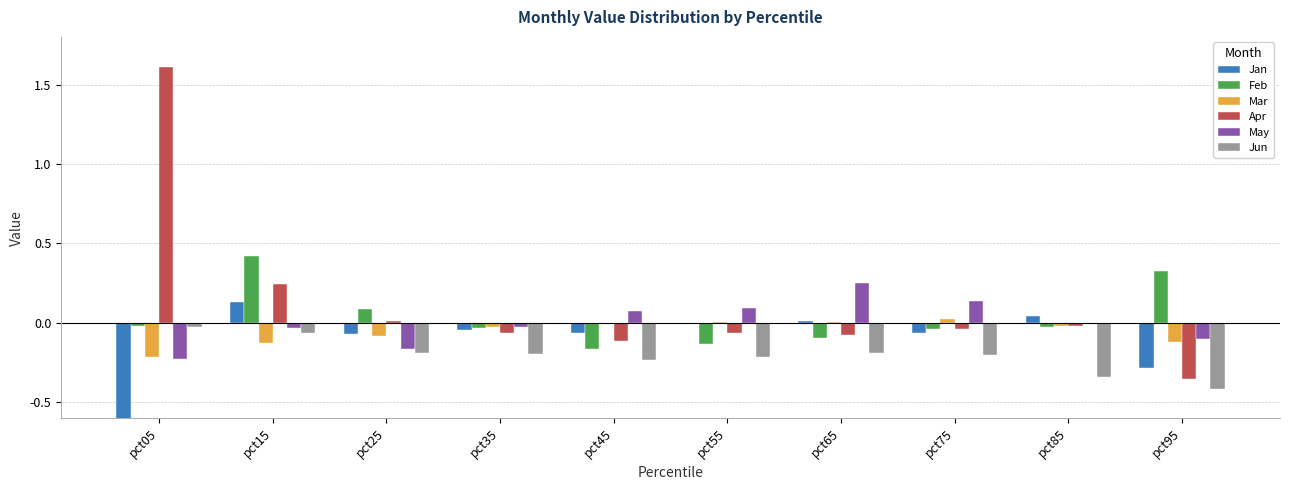

The Mar series shows -0.0 at pct35. True or false?

True